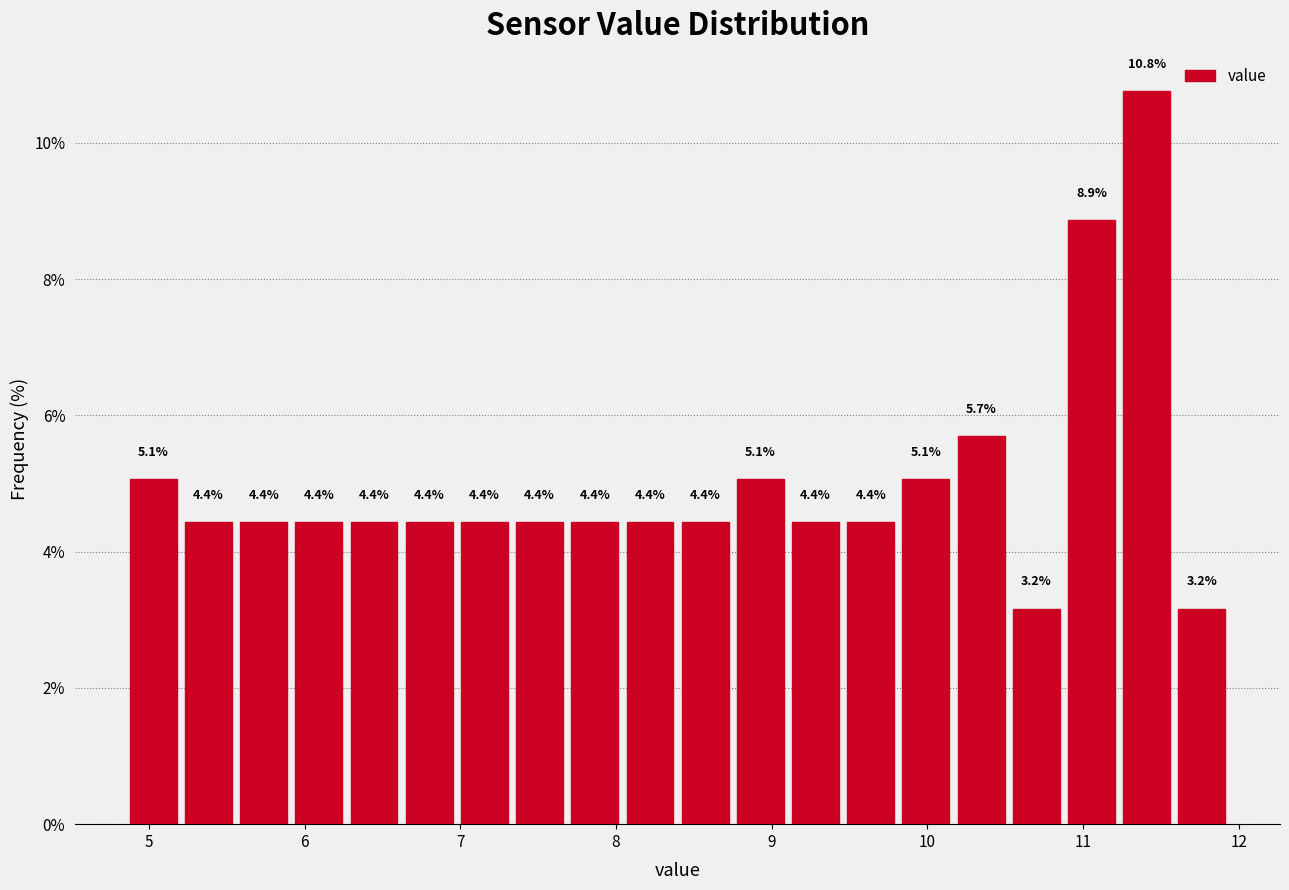

Around what value on the x-axis is the tallest bar? Give the approximate position of its centre, as read against the axis.

11.4